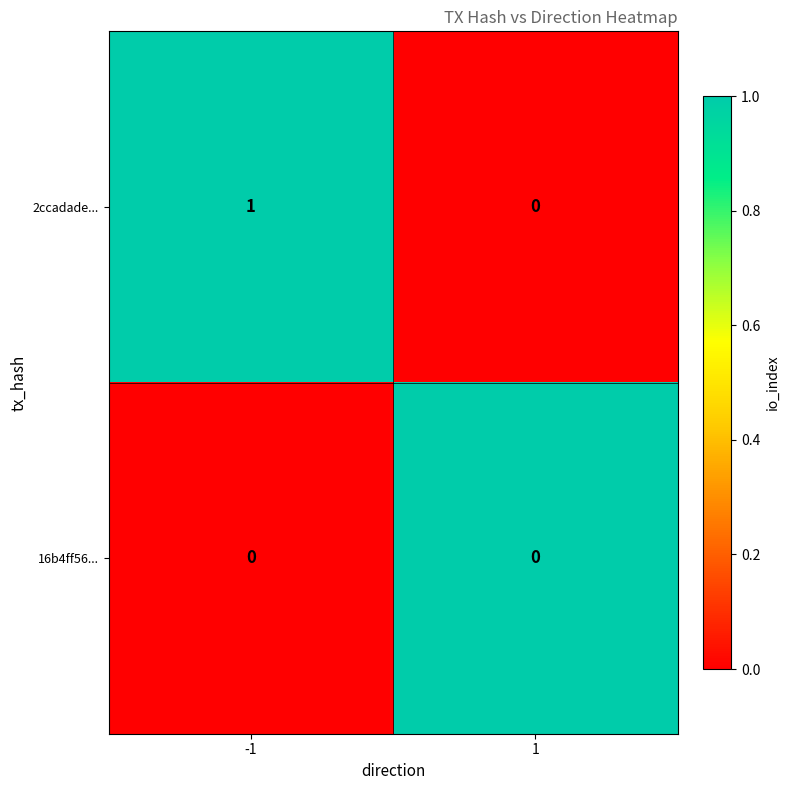

Between -1 and 1, which series saw the biggest shift?

2ccadade...